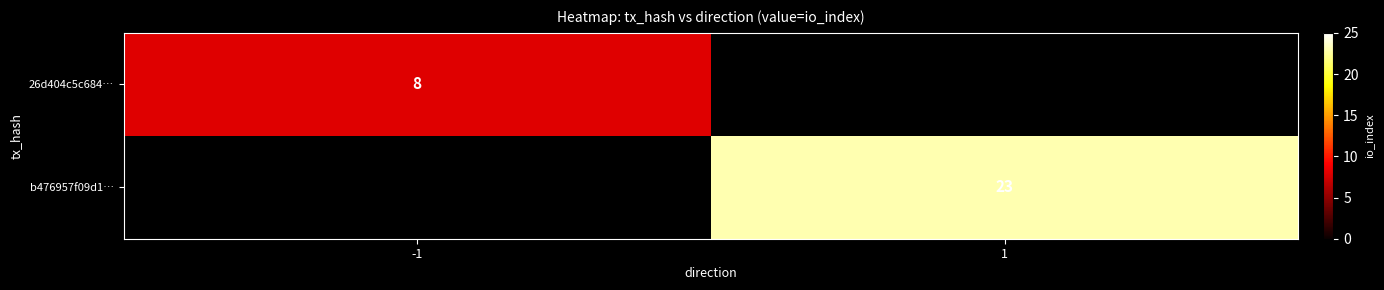

At which category does the chart reach its minimum across all series?

-1